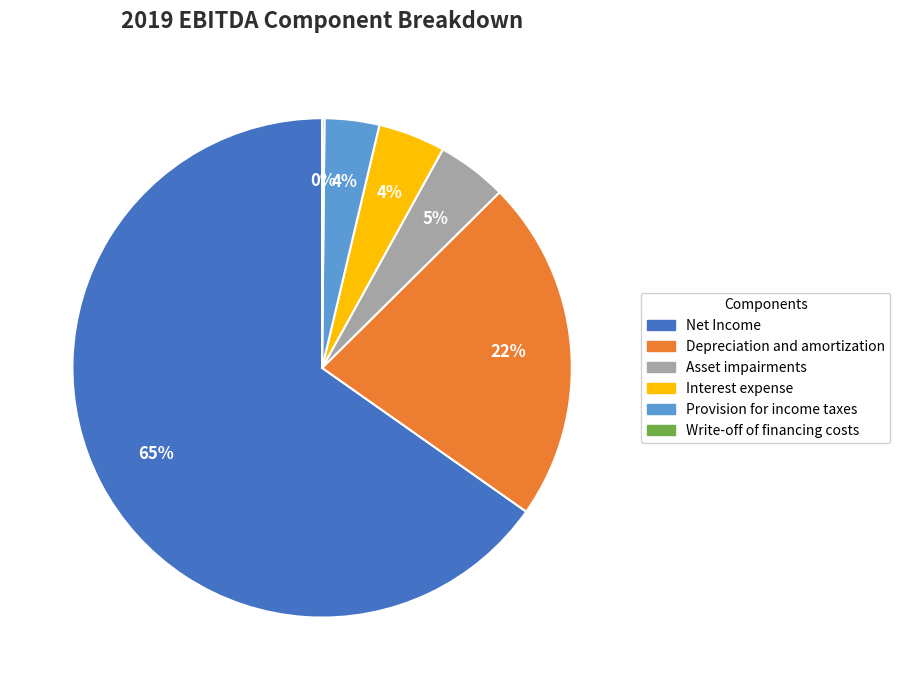

Does any single category account for the majority?

Yes